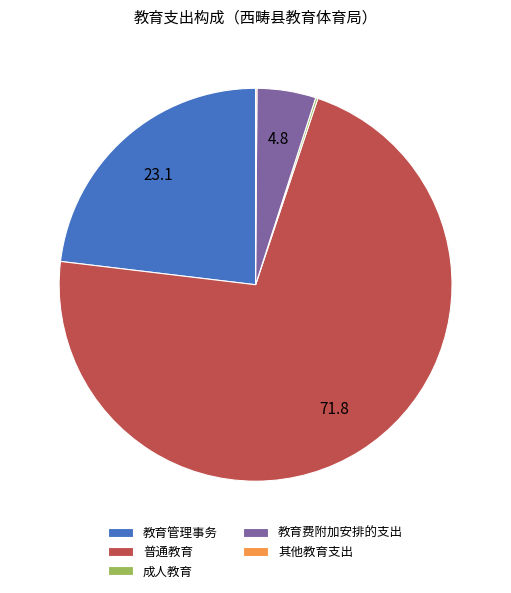

What is the ratio of the value at 教育管理事务 to the value at 教育费附加安排的支出?

4.8